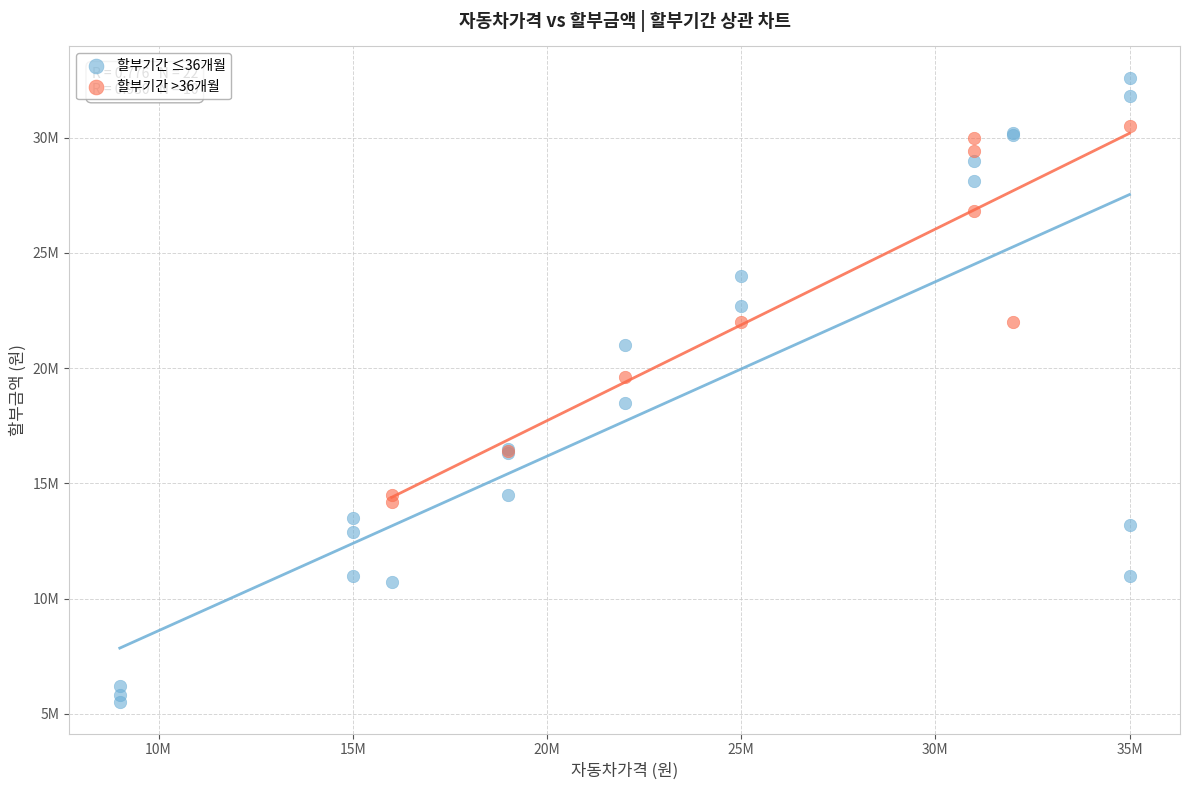

Which series has the largest Y range (max minus min)?

할부기간 ≤36개월